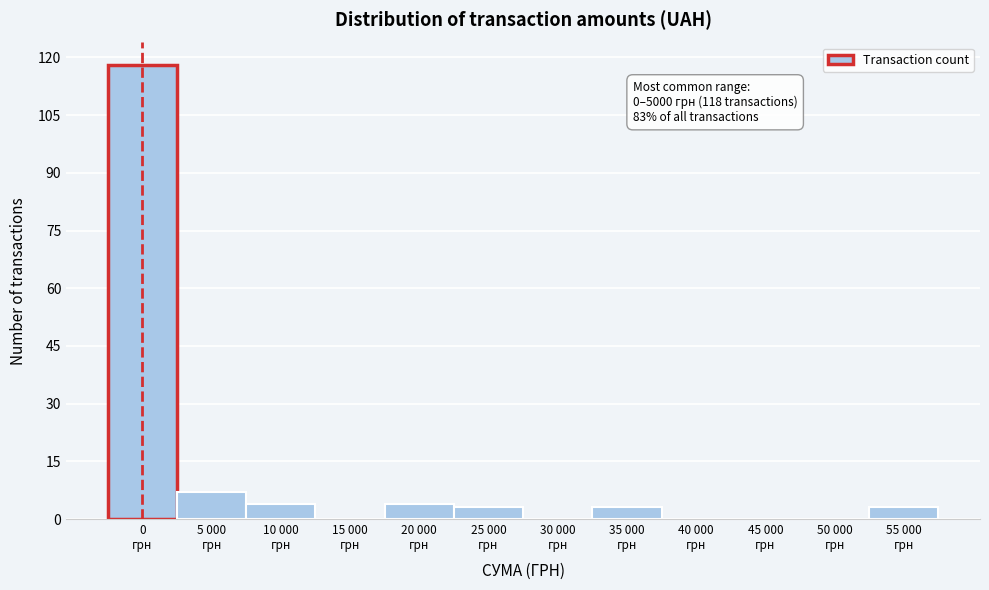

What is the greatest value displayed?

118